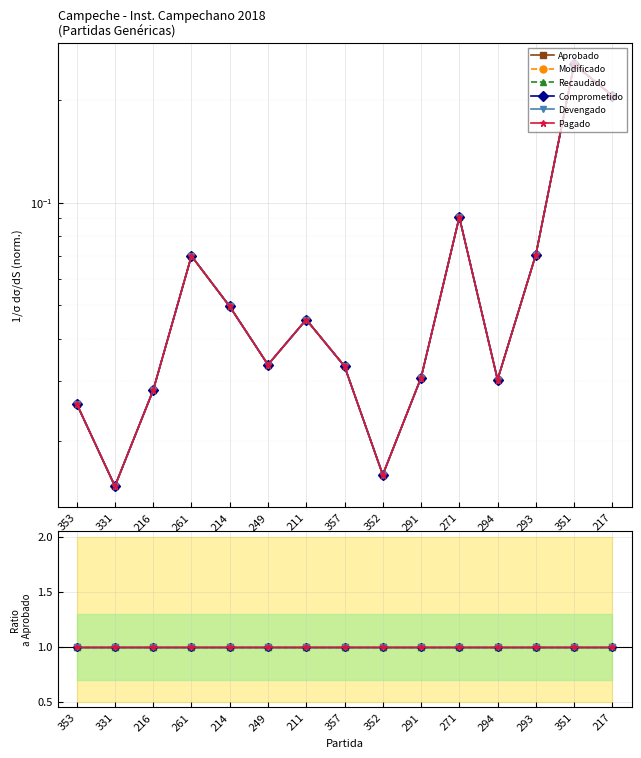

Which category has the lowest value across all series?

331